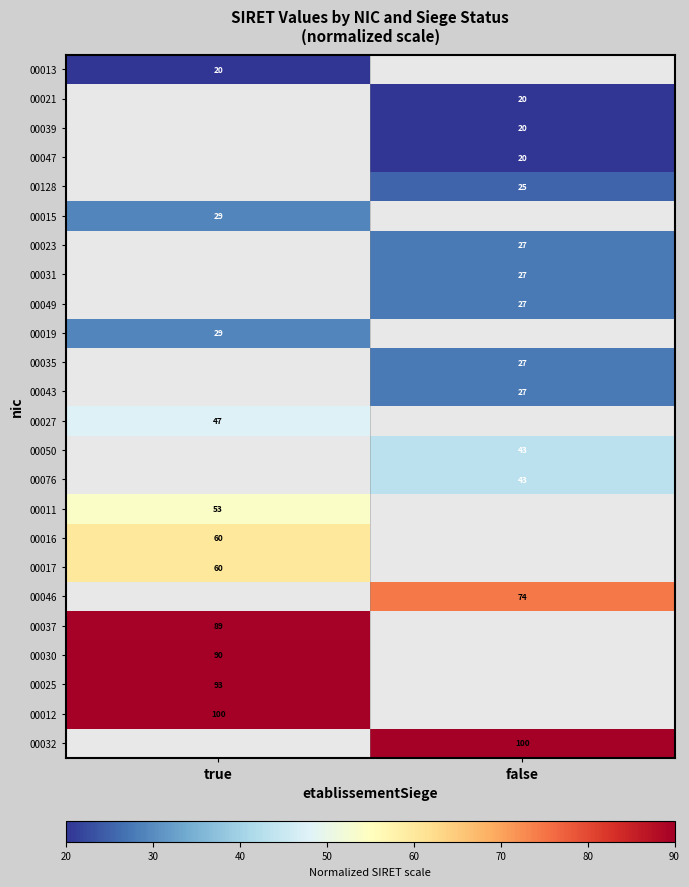

How many series are shown in this chart?

24